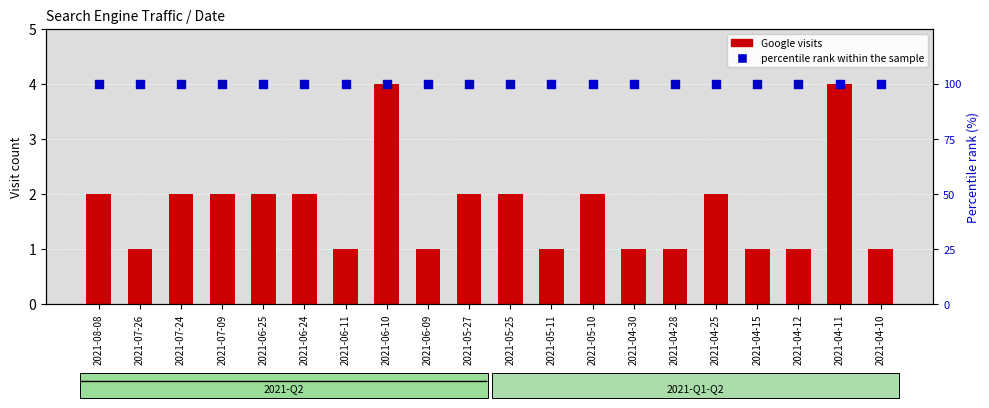

Which series reaches the minimum Y coordinate?

Google visits